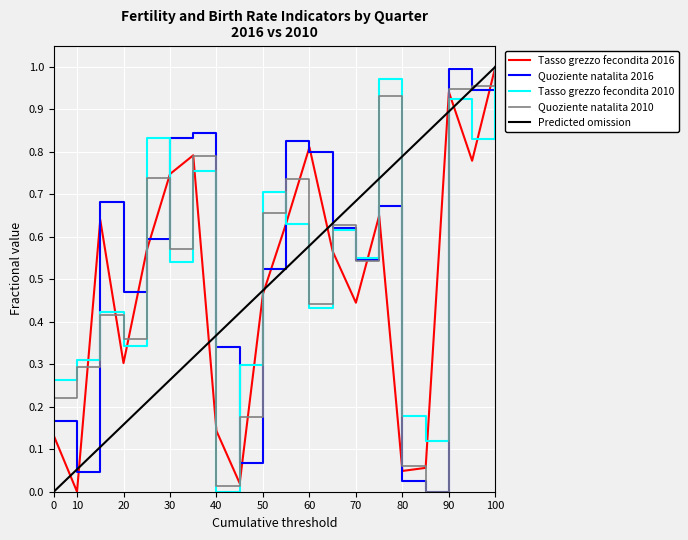

How many lines are shown in the chart?

5